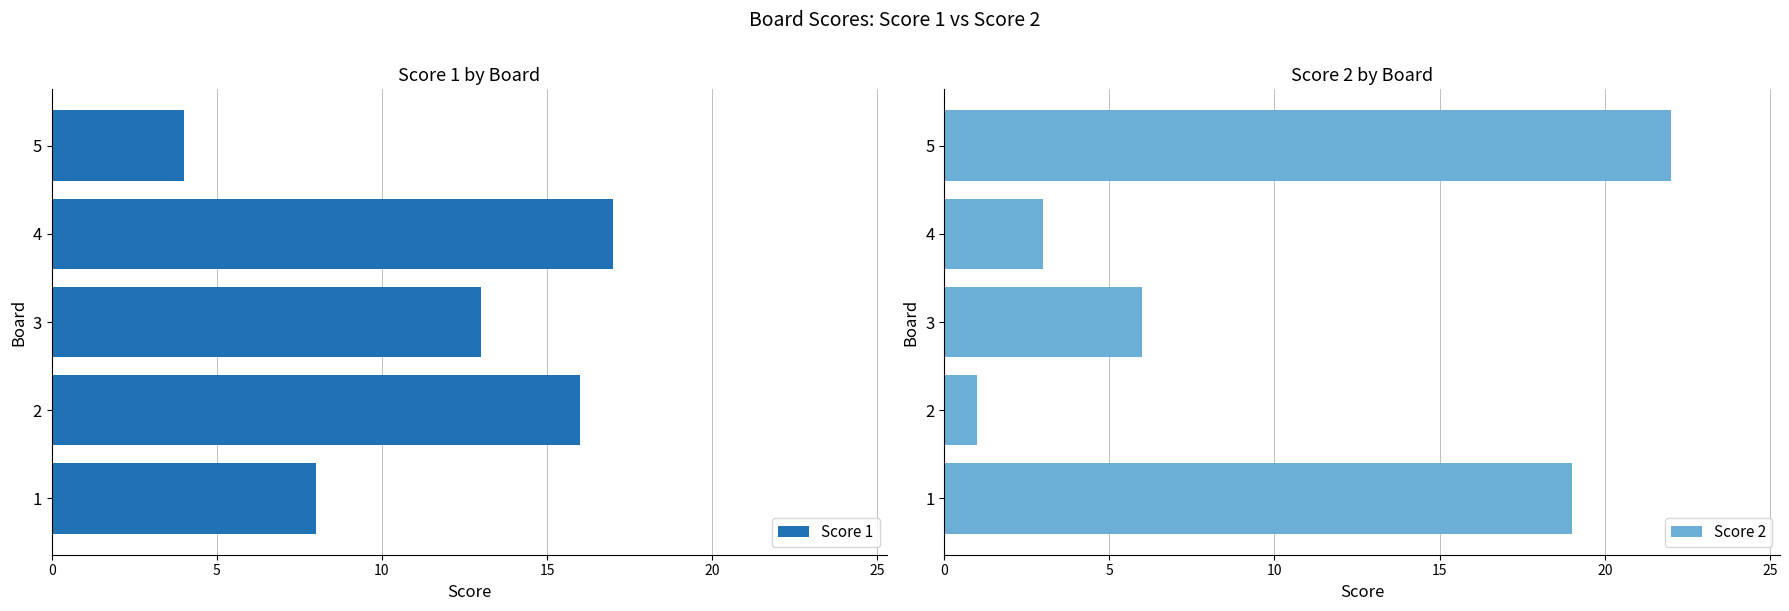

Is it true that Score 2 equals 31 at 5?

False